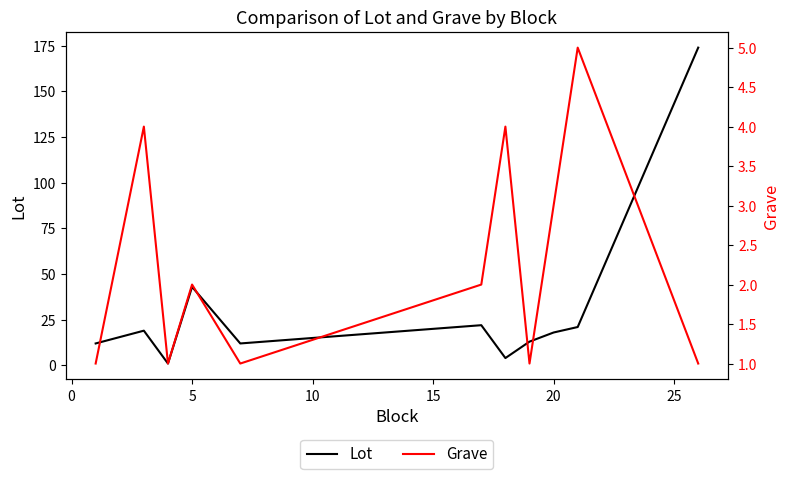

How many data points in Grave are above 2?

4